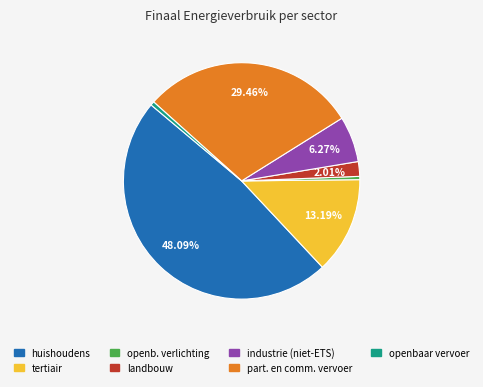

Is there any slice that represents more than half of the pie?

No